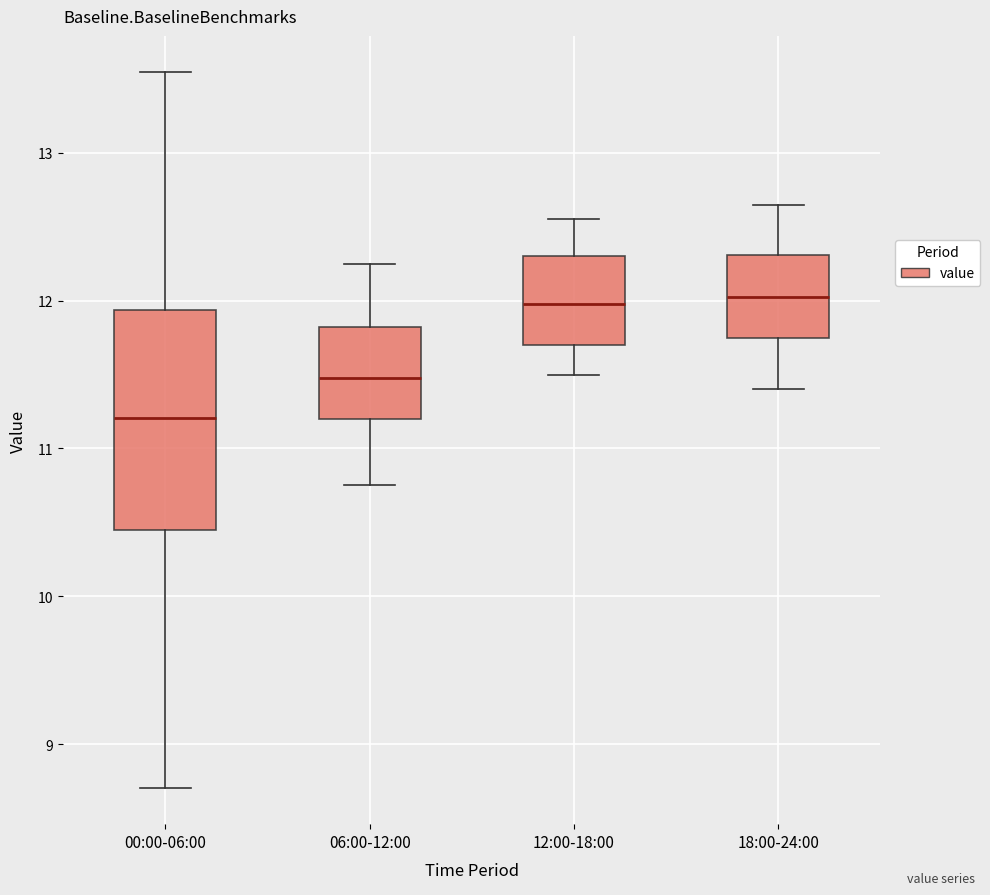

Which box is the tallest, from its lower edge to its upper edge?

00:00-06:00